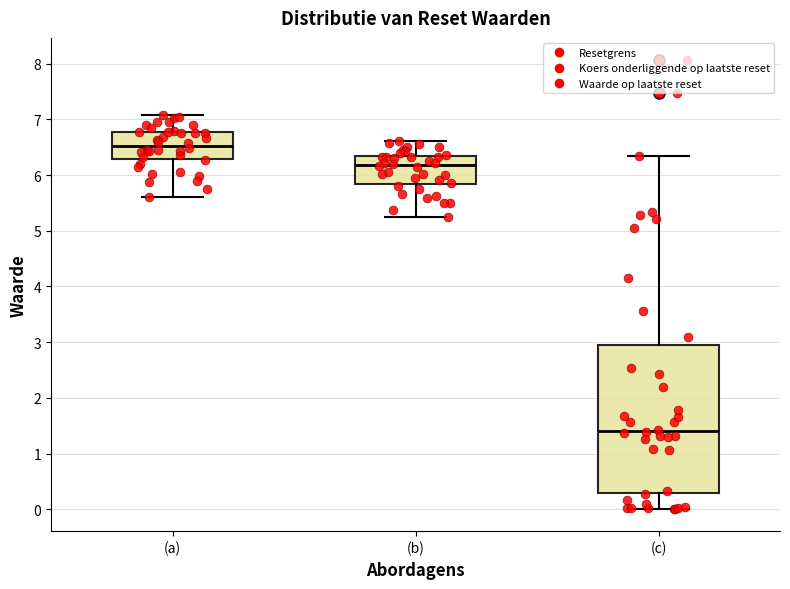

Comparing the boxes themselves (not the whiskers), which one is the tallest?

(c)